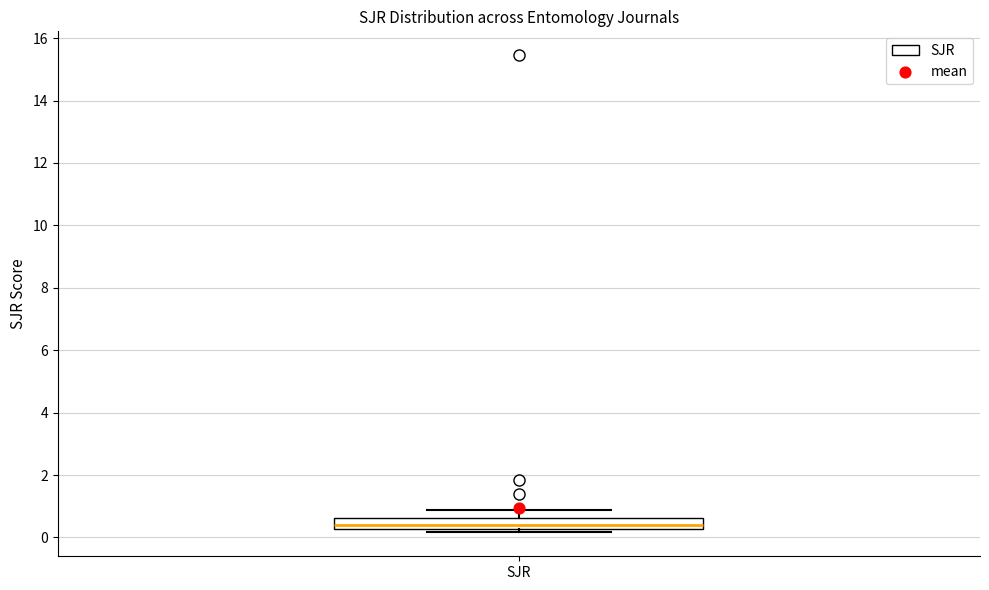

Read this box plot against the y-axis: the position of the median line, the range covered by the box, and the ends of both whiskers. The values are not printed on the chart, so give them approximately, as read against the axis.

median 0.4, box 0.2 to 0.6, whiskers 0.2 (just below the box's lower edge) to 0.8